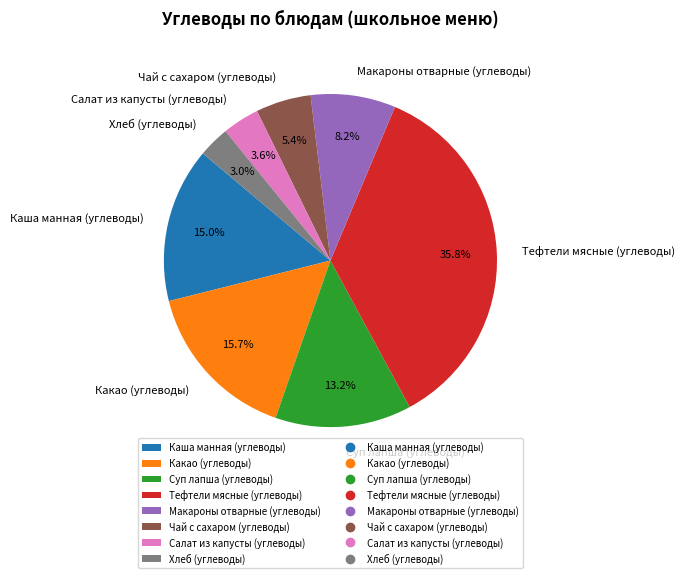

Which category has the biggest portion of the pie?

Тефтели мясные (углеводы)